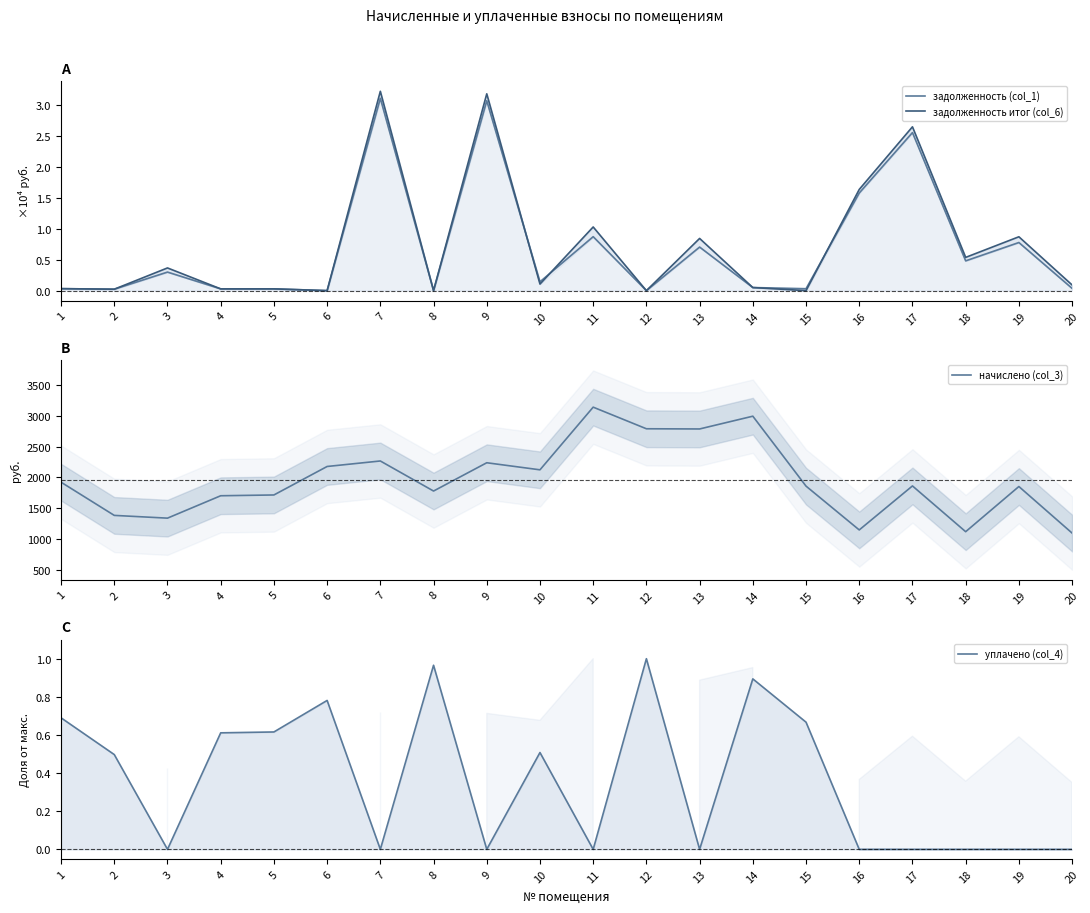

What is the difference between the maximum and second lowest values in the начислено (col_3) series?

2016.1